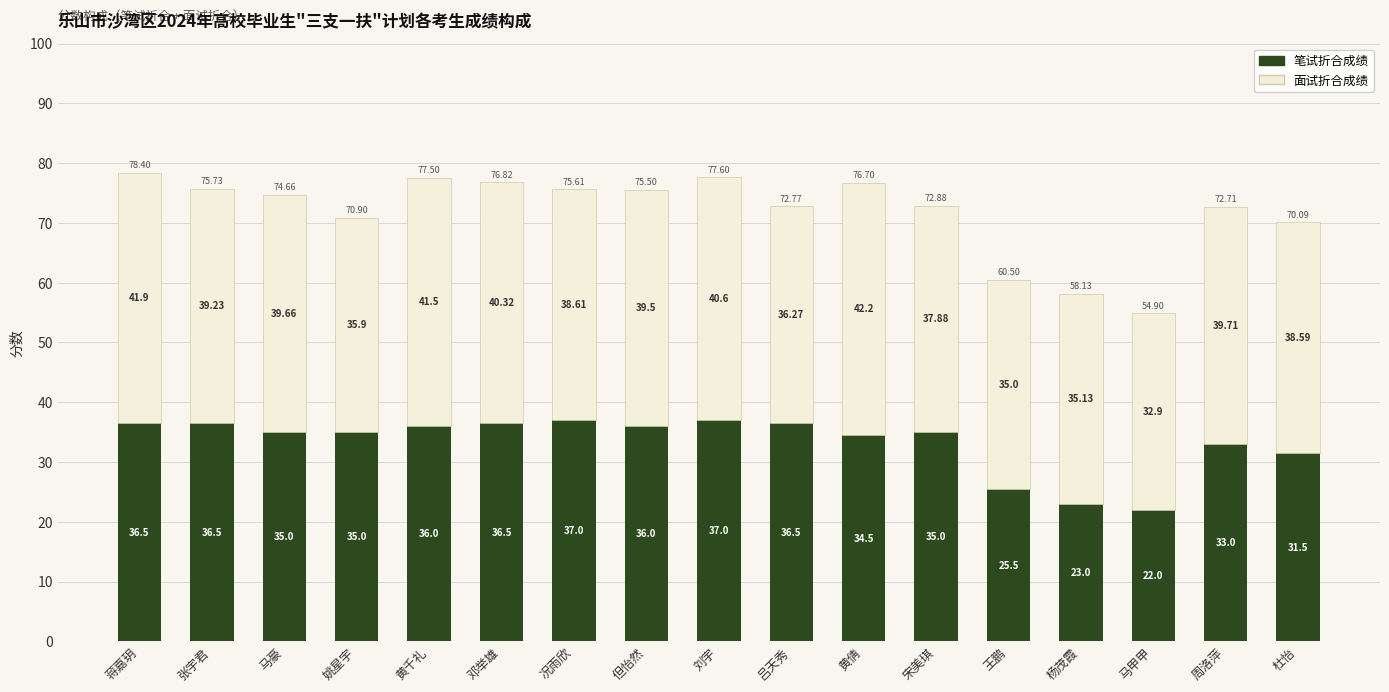

At which category is the sum across all series the highest?

蒋嘉玥